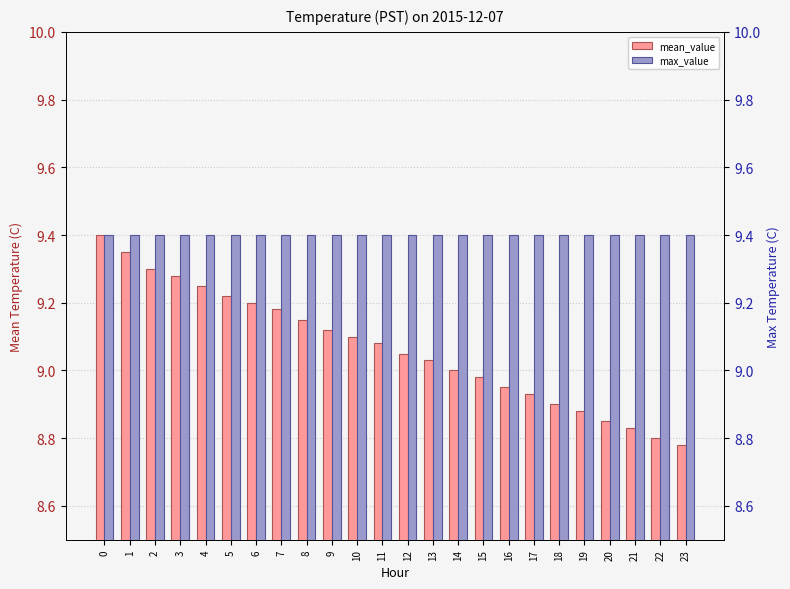

What is the sum of all max_value values?

225.6